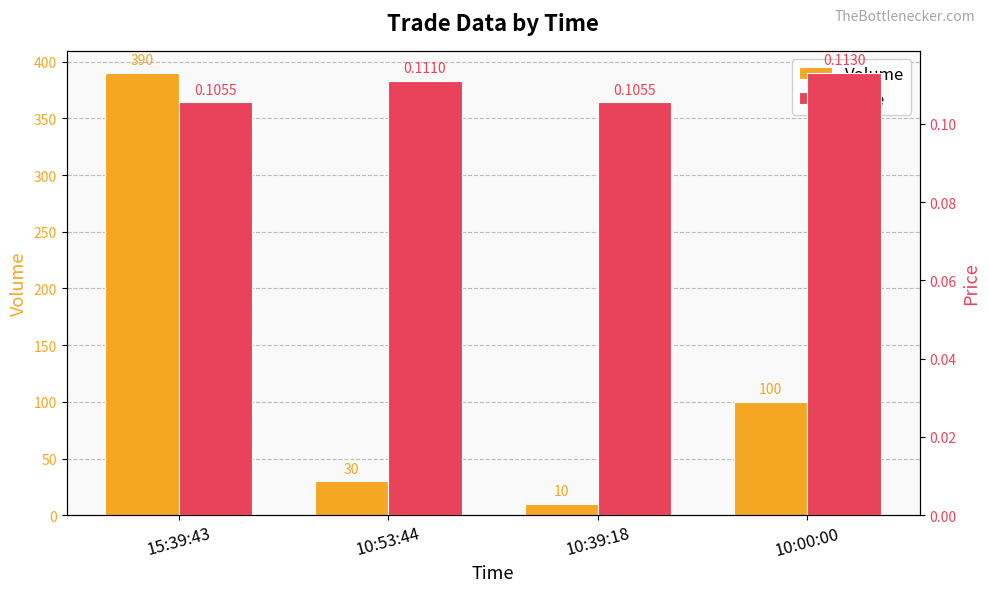

The value of Volume at 10:39:18 is 10.0. True or false?

True